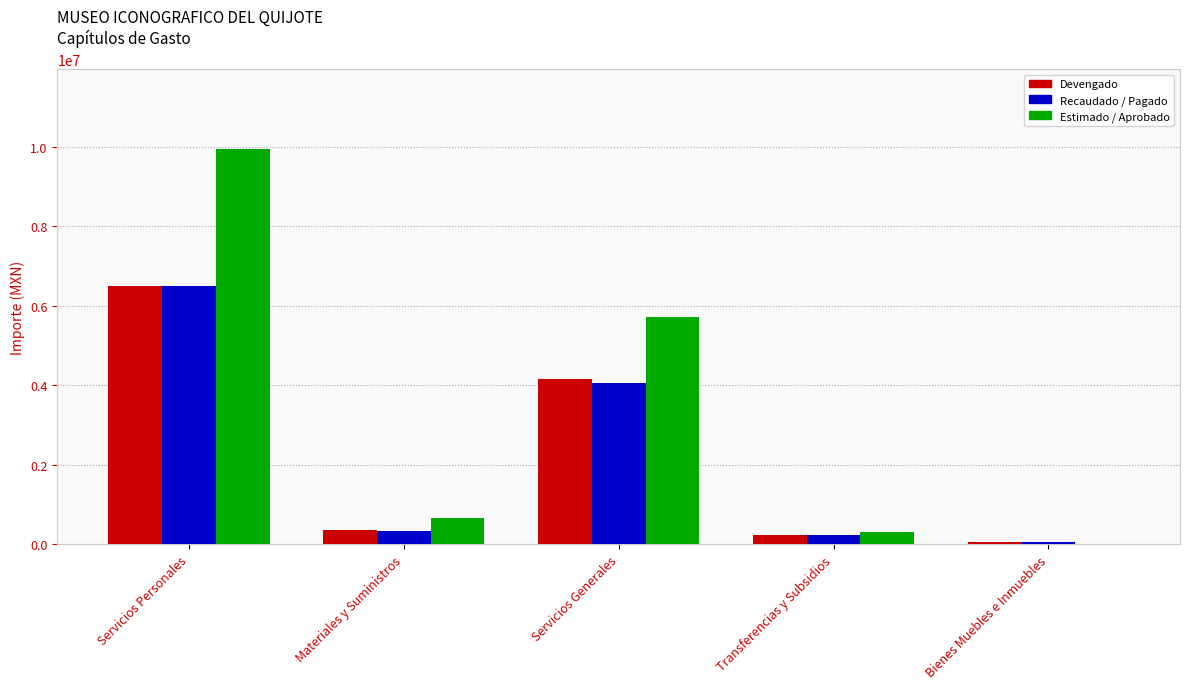

Which series has the largest total across all categories?

Estimado / Aprobado